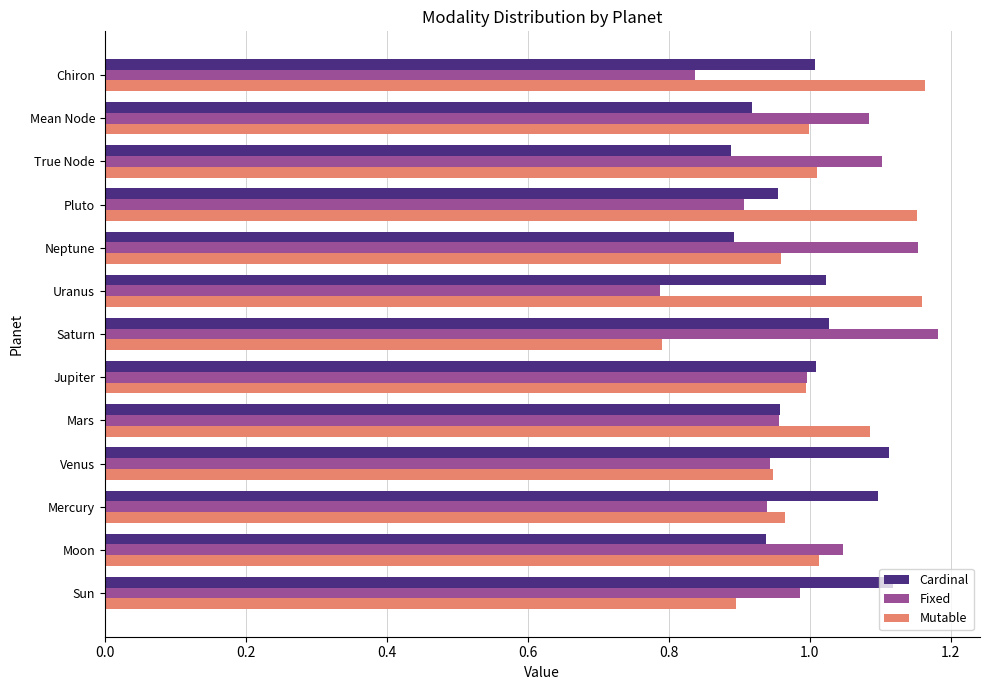

The Mutable series shows 1.5 at Venus. True or false?

False